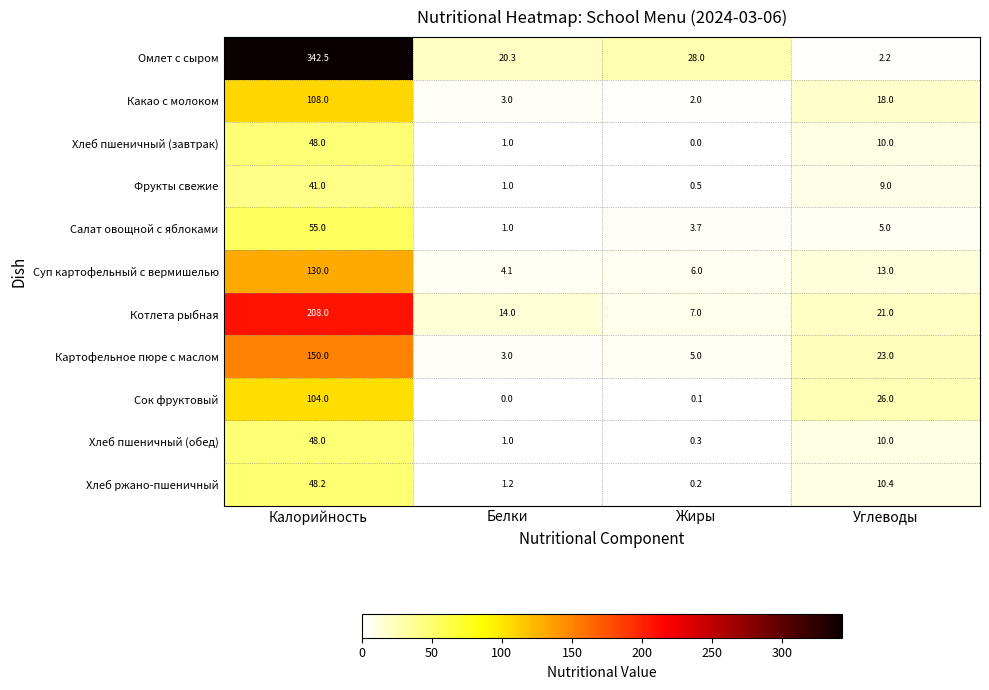

Is it true that Омлет с сыром equals 33.5 at Белки?

False